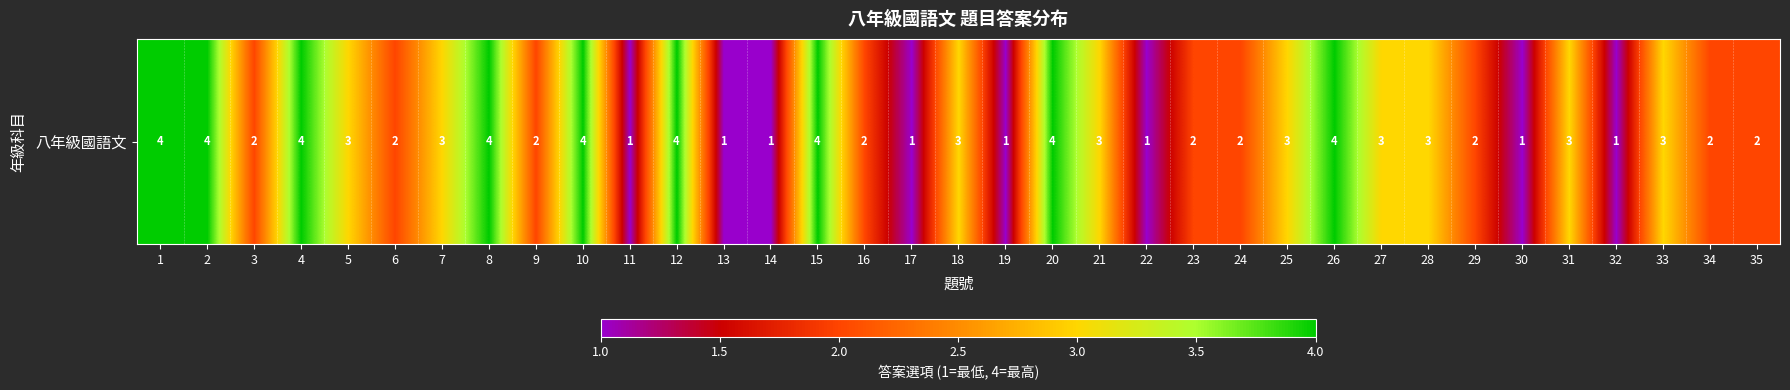

What is the change in value from 13 to 28?

+2